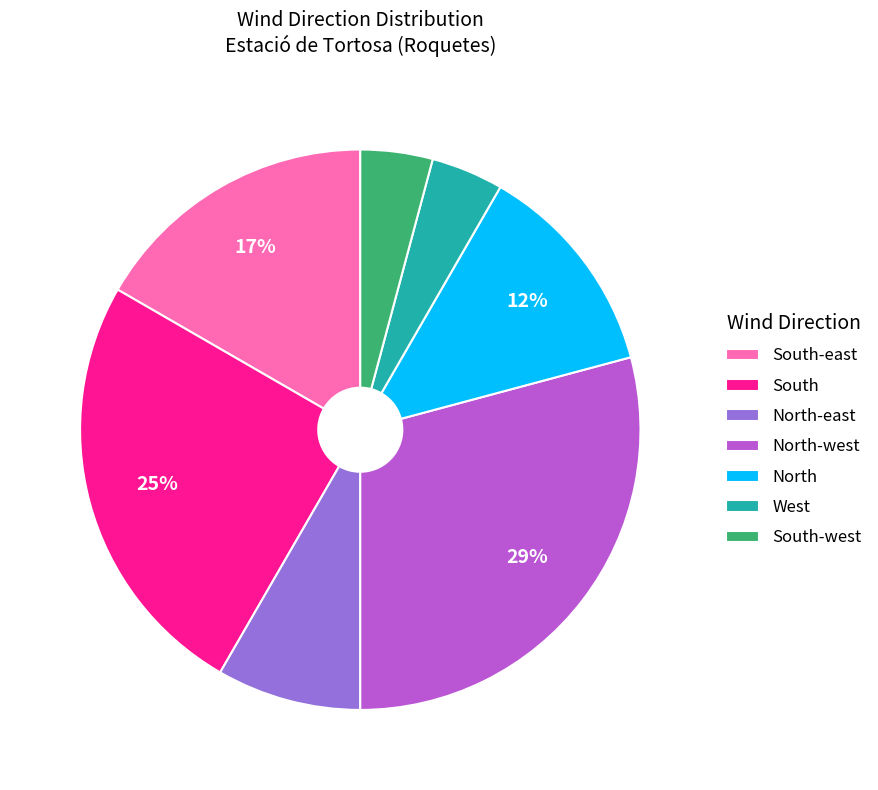

To the nearest percent, what percentage of the pie is South?

25%